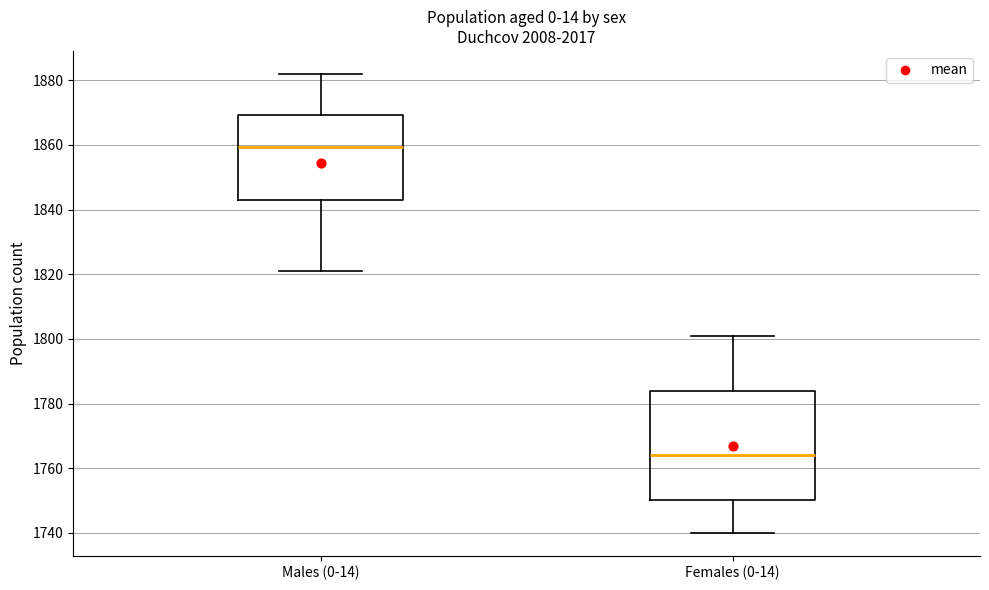

Reading left to right, transcribe this box plot: for each box, give where its median line is, the range the box spans, and where its two whiskers end, as read against the y-axis. The values are not printed on the chart, so give them approximately, as read against the axis.

Males (0-14): median 1860, box 1844 to 1870, whiskers 1822 to 1882
Females (0-14): median 1764, box 1750 to 1784, whiskers 1740 to 1802